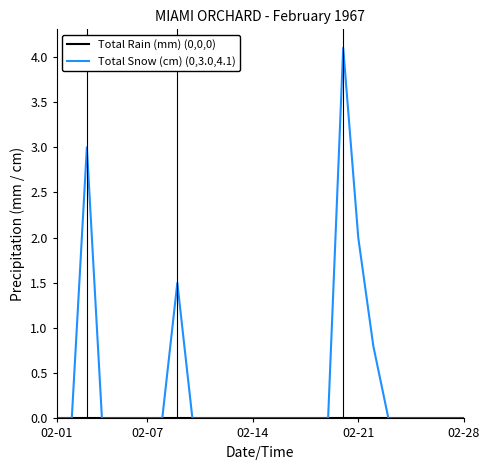

Which series has the largest total across all categories?

Total Snow (cm) (0,3.0,4.1)